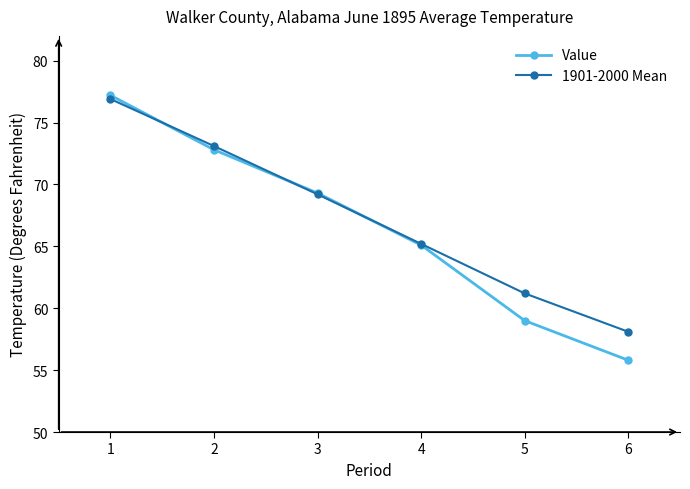

What is the difference between the 1901-2000 Mean values at 3 and 4?

4.0